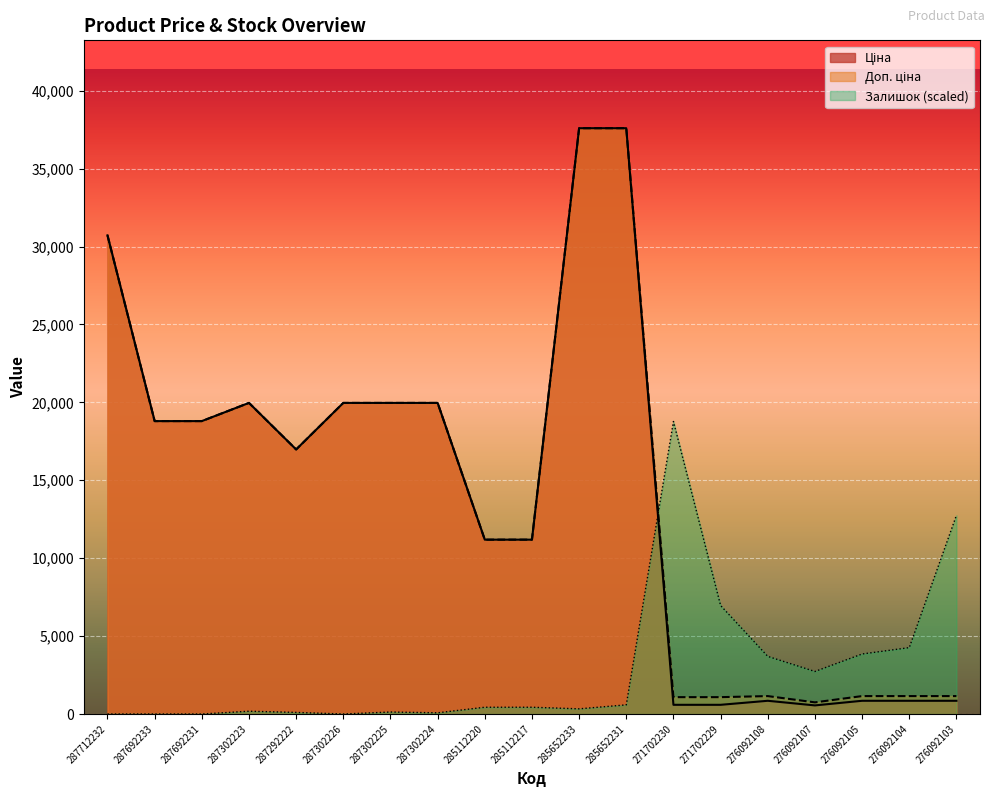

Which label corresponds to the smallest value in the chart?

287712232